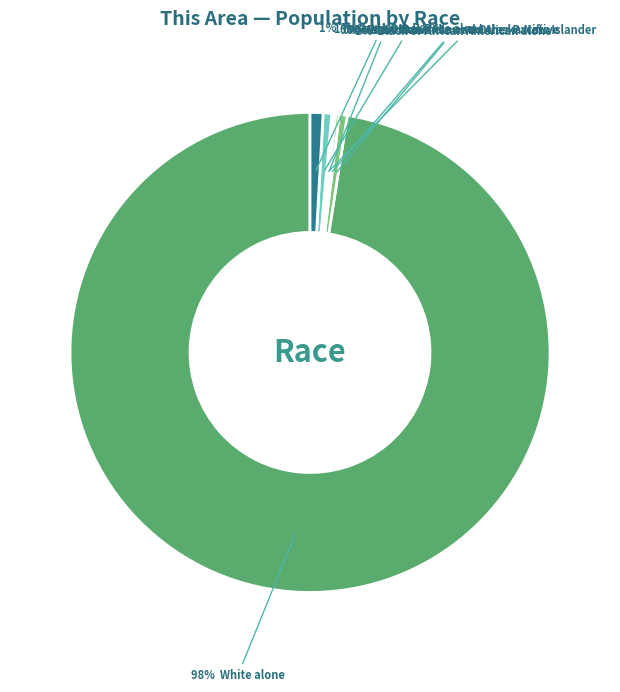

What is the majority slice?

White alone